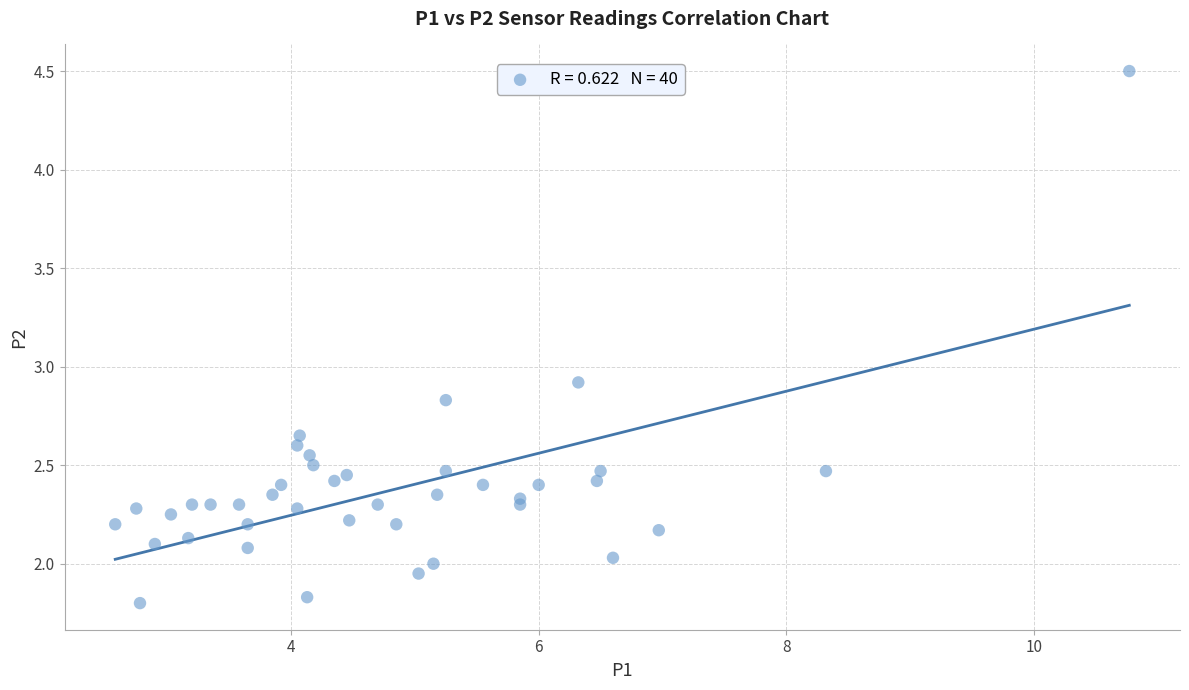

What is the range of Y values (max minus min)?

2.7